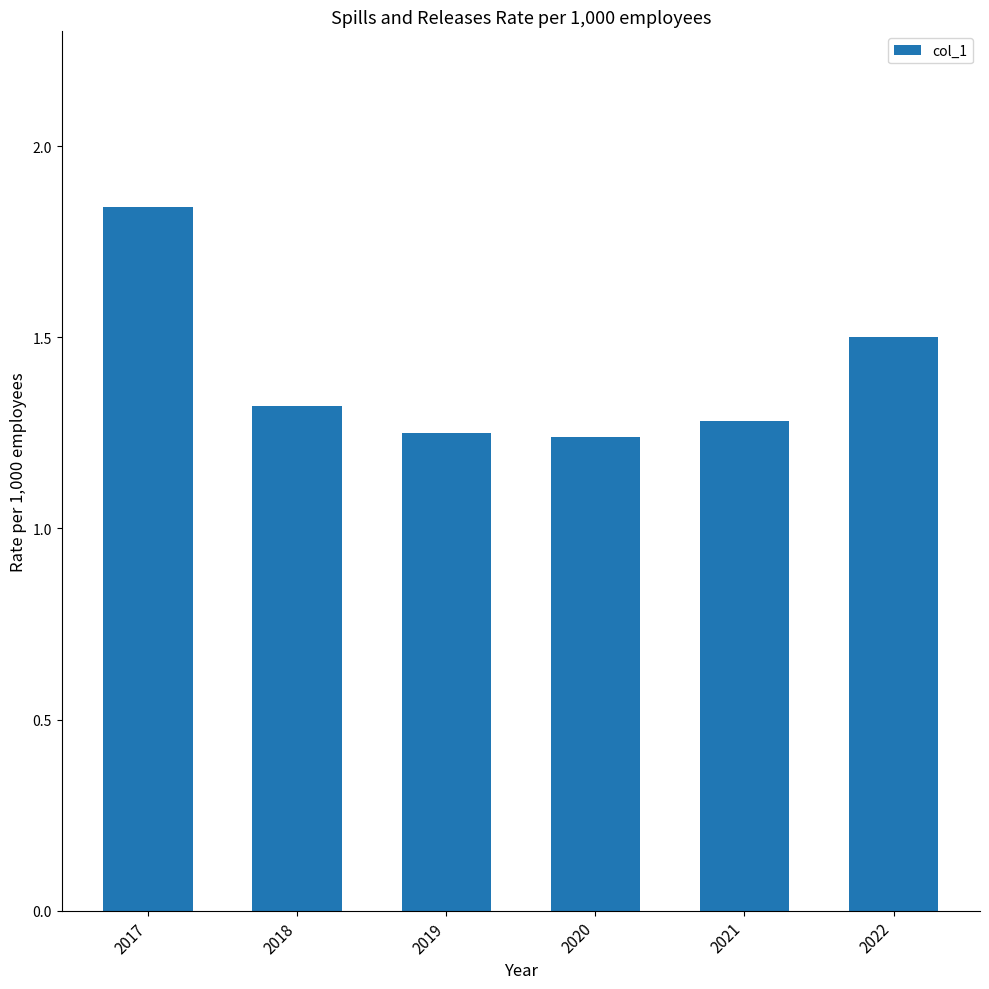

At which category does the chart reach its peak across all series?

2017